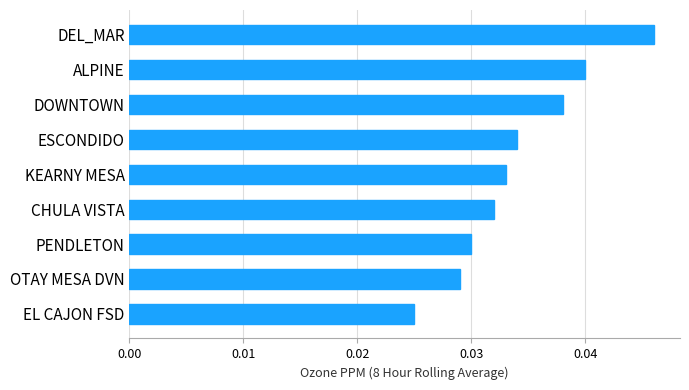

List the labels in order of value, smallest first.

EL CAJON FSD, OTAY MESA DVN, PENDLETON, CHULA VISTA, KEARNY MESA, ESCONDIDO, DOWNTOWN, ALPINE, DEL_MAR